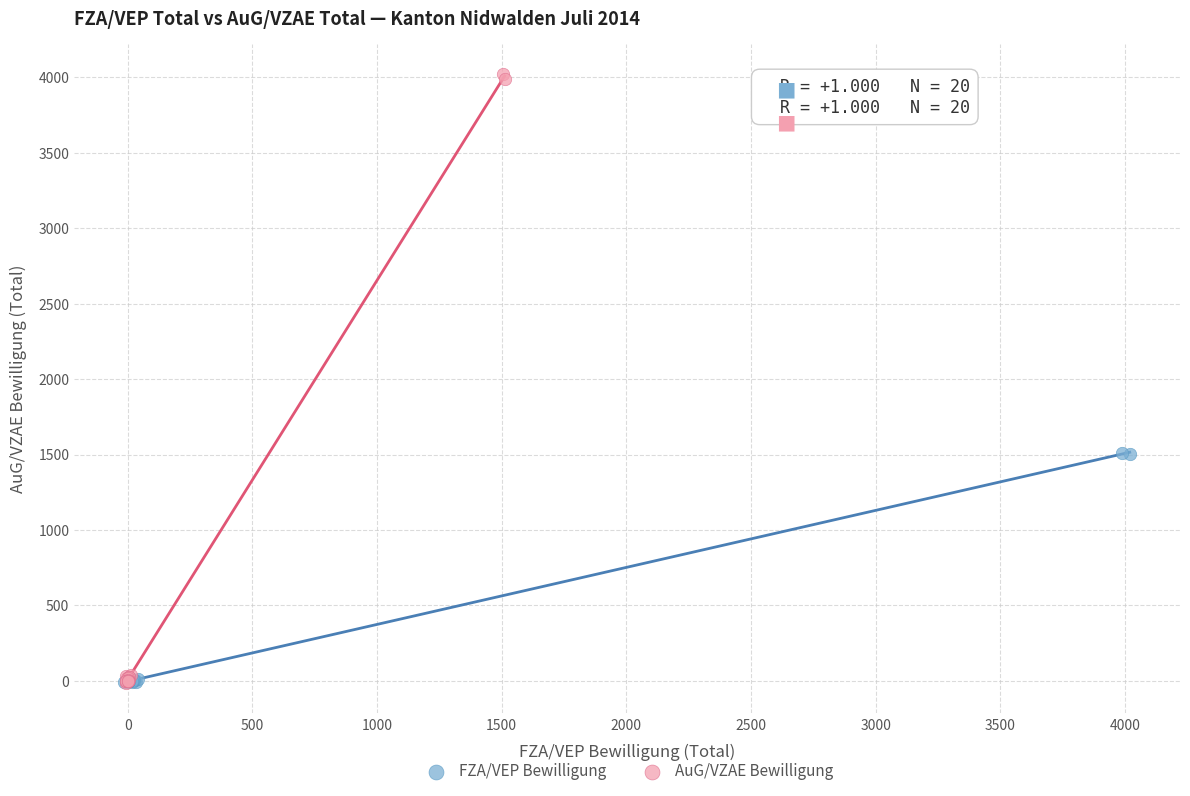

Which series contains the highest Y value?

AuG/VZAE Bewilligung